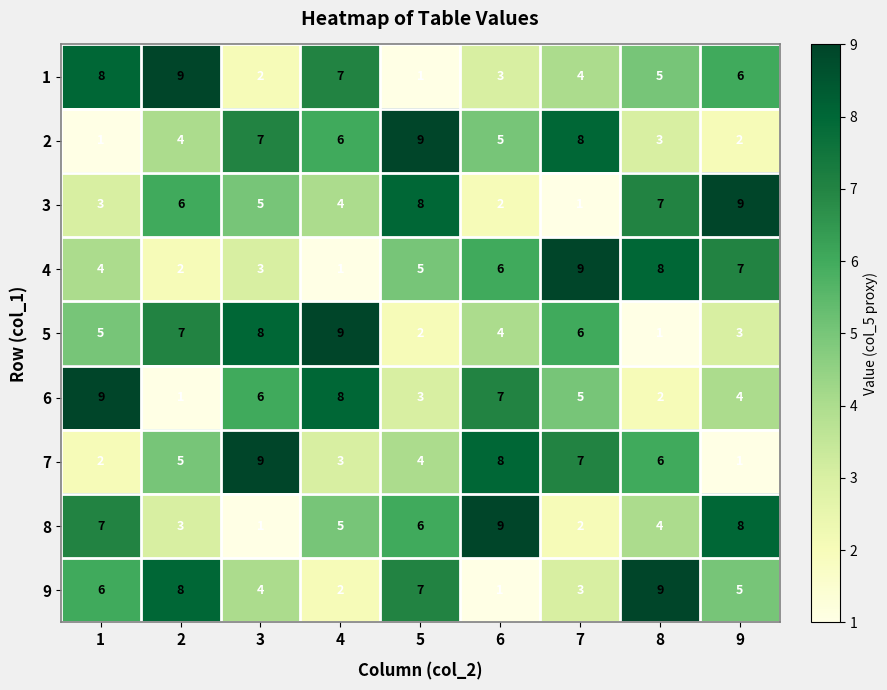

What is the difference between the maximum and minimum values in the 3 series?

8